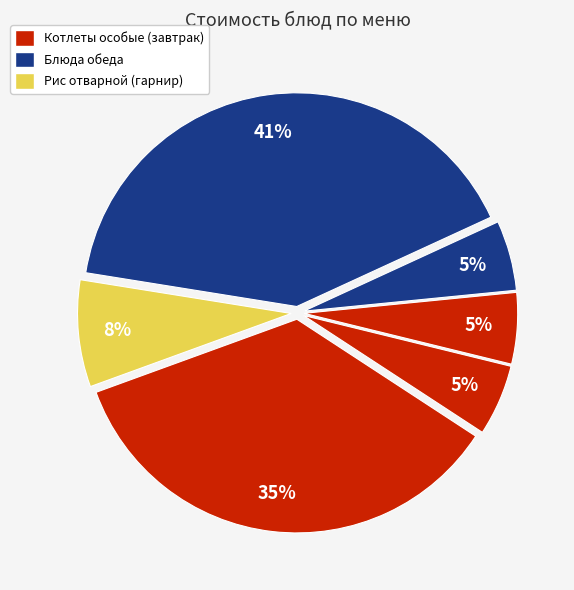

How many segments does this pie chart have?

6